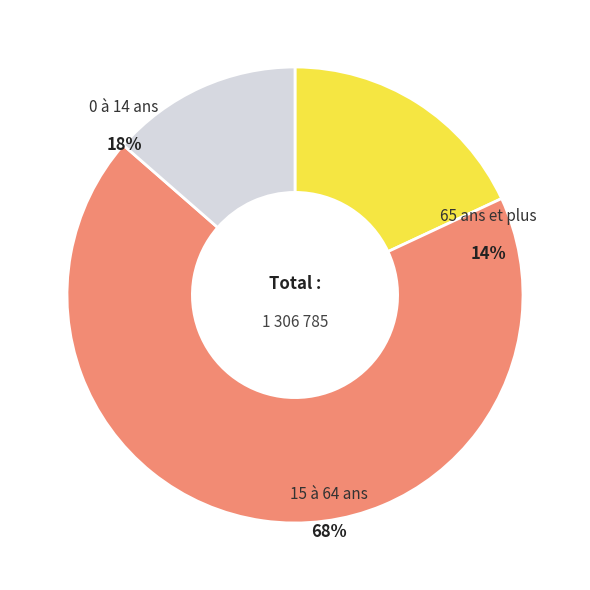

What is the change in value from 0 à 14 ans to 15 à 64 ans?

+657670